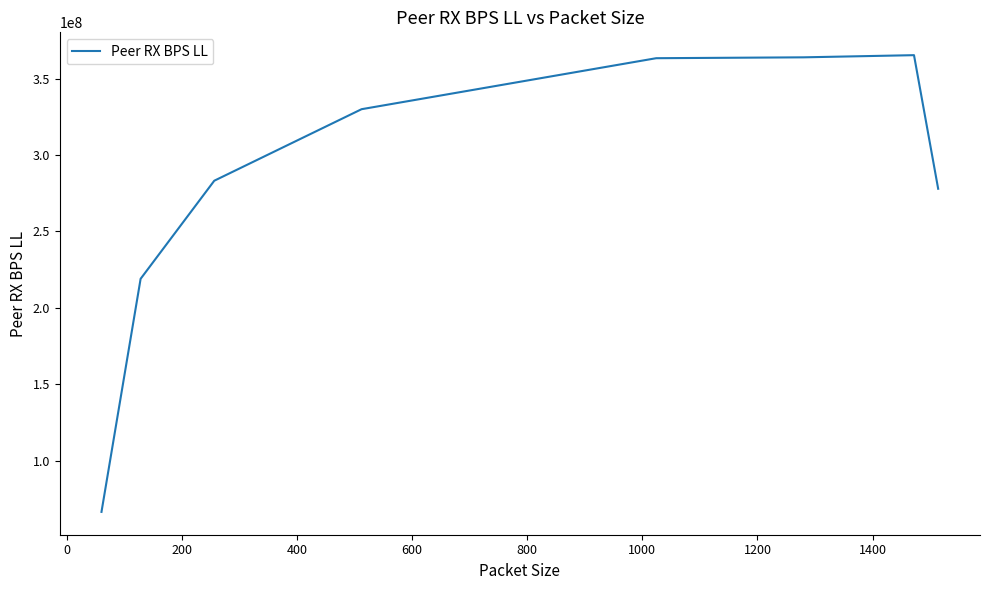

True or false: the data has more than 0 interior local peaks.

True